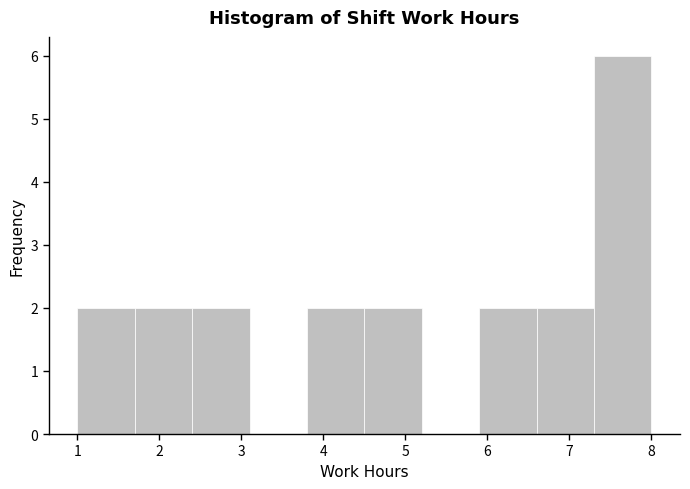

Reading left to right, transcribe this chart: for each bar, give the range it covers on the x-axis and its height. The values are not printed on the chart, so give them approximately, as read against the axis.

1.0 to 1.7: 2
1.7 to 2.4: 2
2.4 to 3.1: 2
3.1 to 3.8: 0
3.8 to 4.5: 2
4.5 to 5.2: 2
5.2 to 5.9: 0
5.9 to 6.6: 2
6.6 to 7.3: 2
7.3 to 8.0: 6